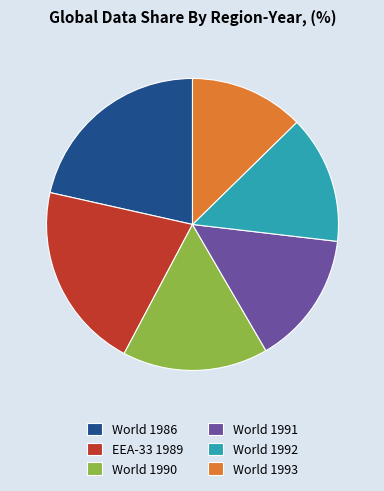

How many slices are in this pie chart?

6